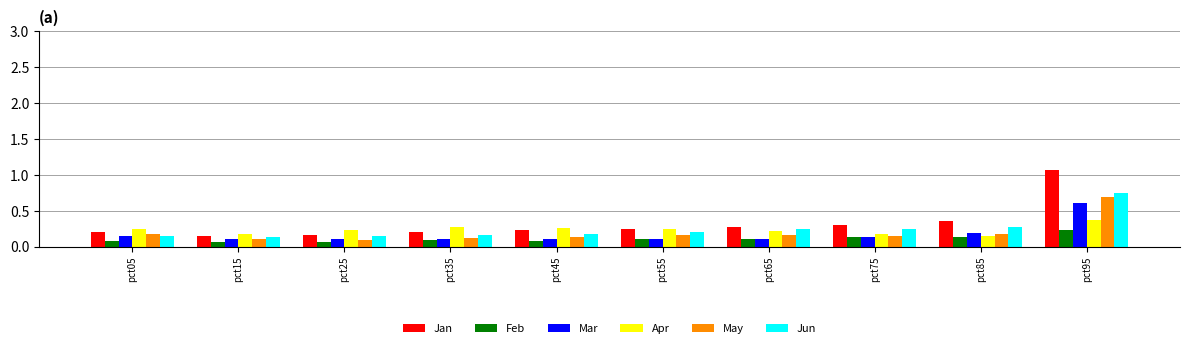

Is the value of Mar at pct45 greater than the value of Jun at pct15?

No